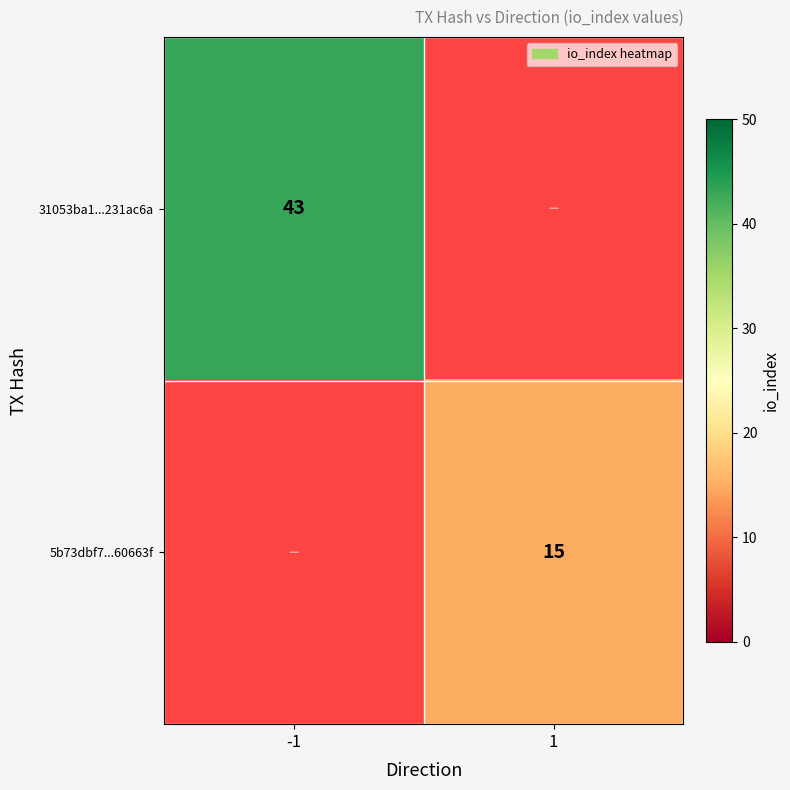

The 31053ba1...231ac6a series shows 58 at -1. True or false?

False